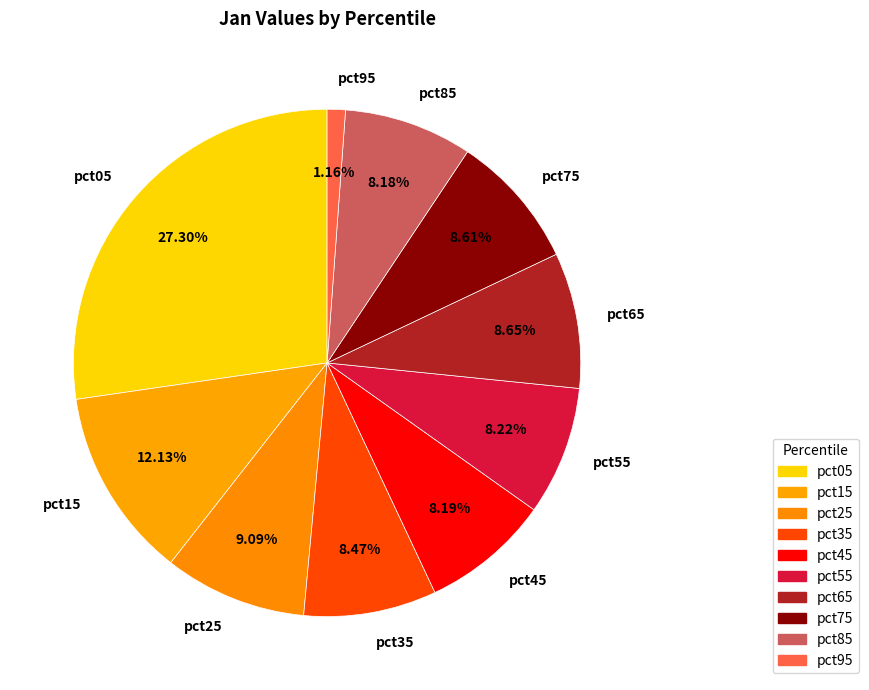

To the nearest percent, what portion does pct85 represent?

8%